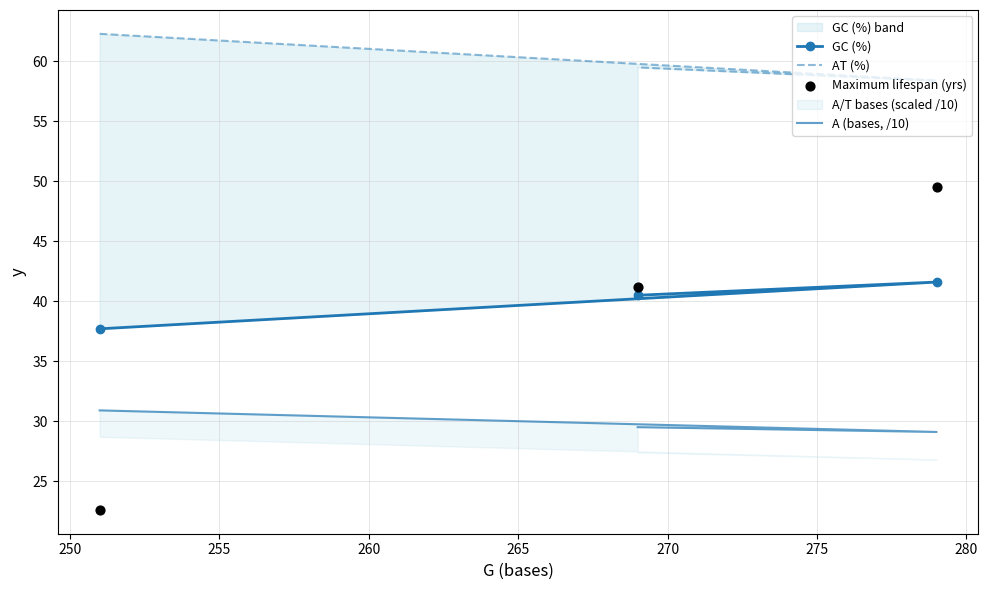

At how many categories does at least one series exceed 33?

3